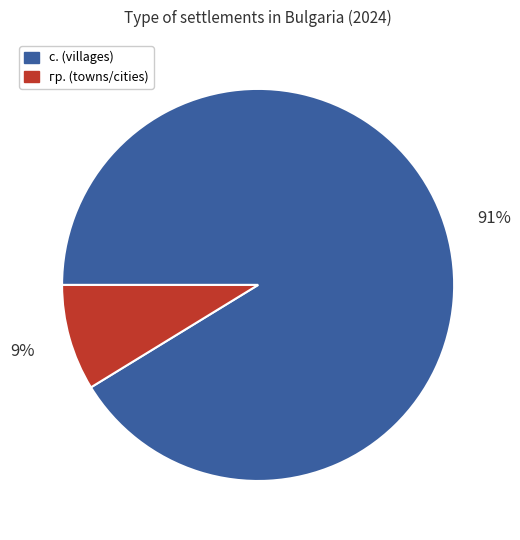

To the nearest percent, what is the combined percentage of гр. (towns/cities) and с. (villages)?

100%